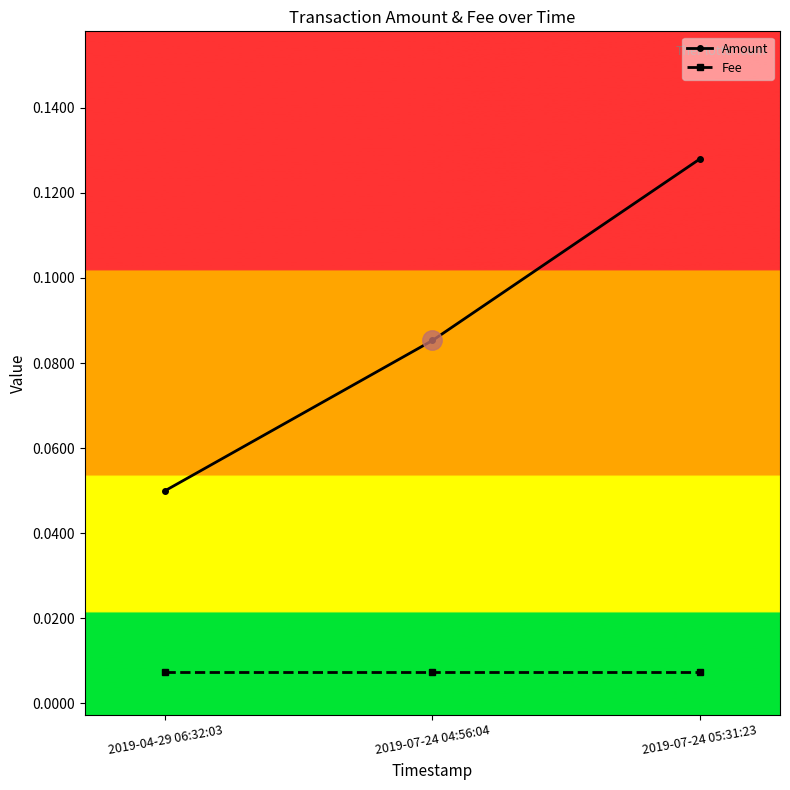

Count the number of data series in this chart.

2